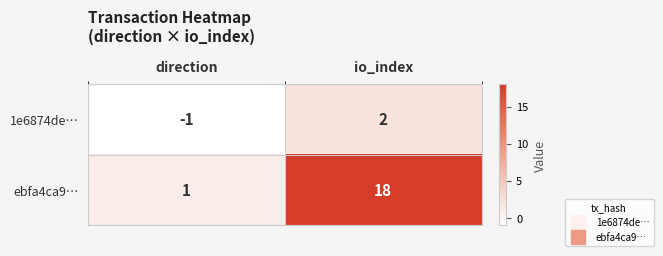

Rank the series at io_index from lowest to highest value.

1e6874de…, ebfa4ca9…